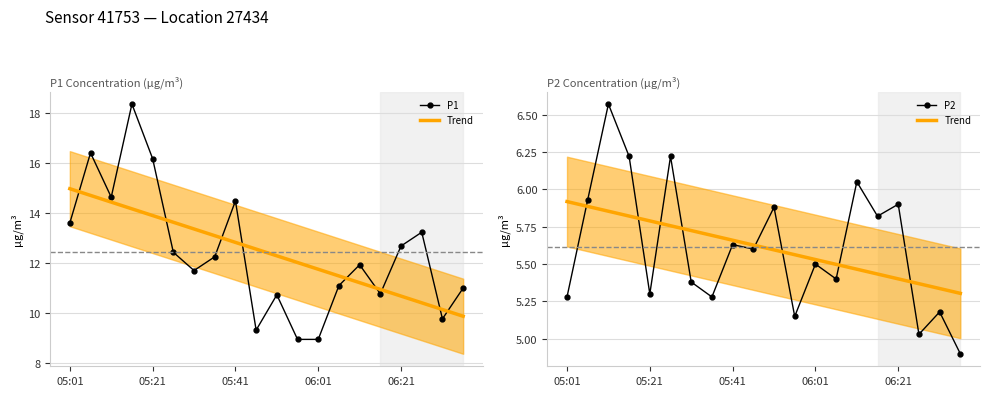

What are all the series names shown in the legend?

P1, Trend, P2